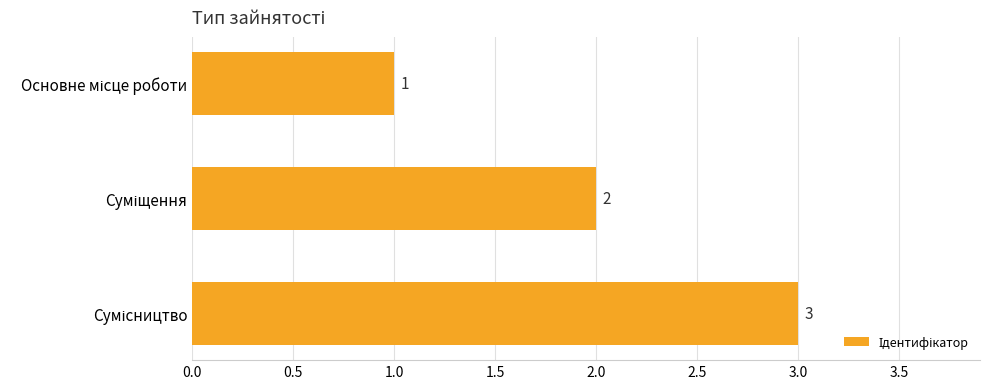

What is the value of the 3rd bar from the top?

3